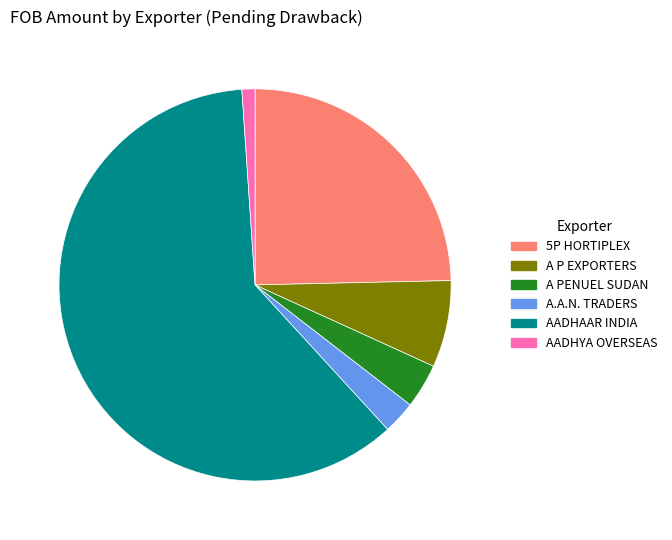

Which category has the smallest portion of the pie?

AADHYA OVERSEAS